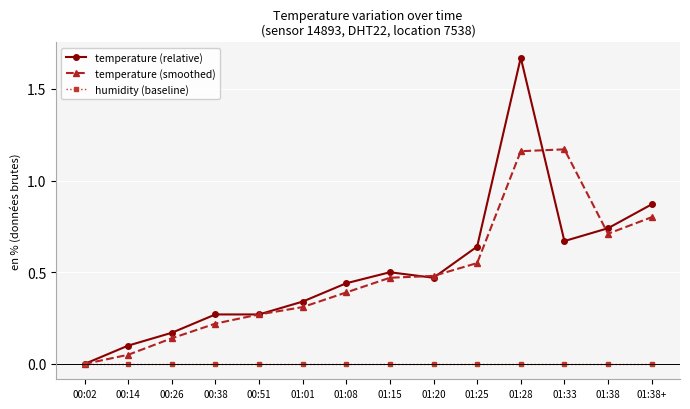

Is it true that temperature (smoothed) equals 0.4 at 00:51?

False